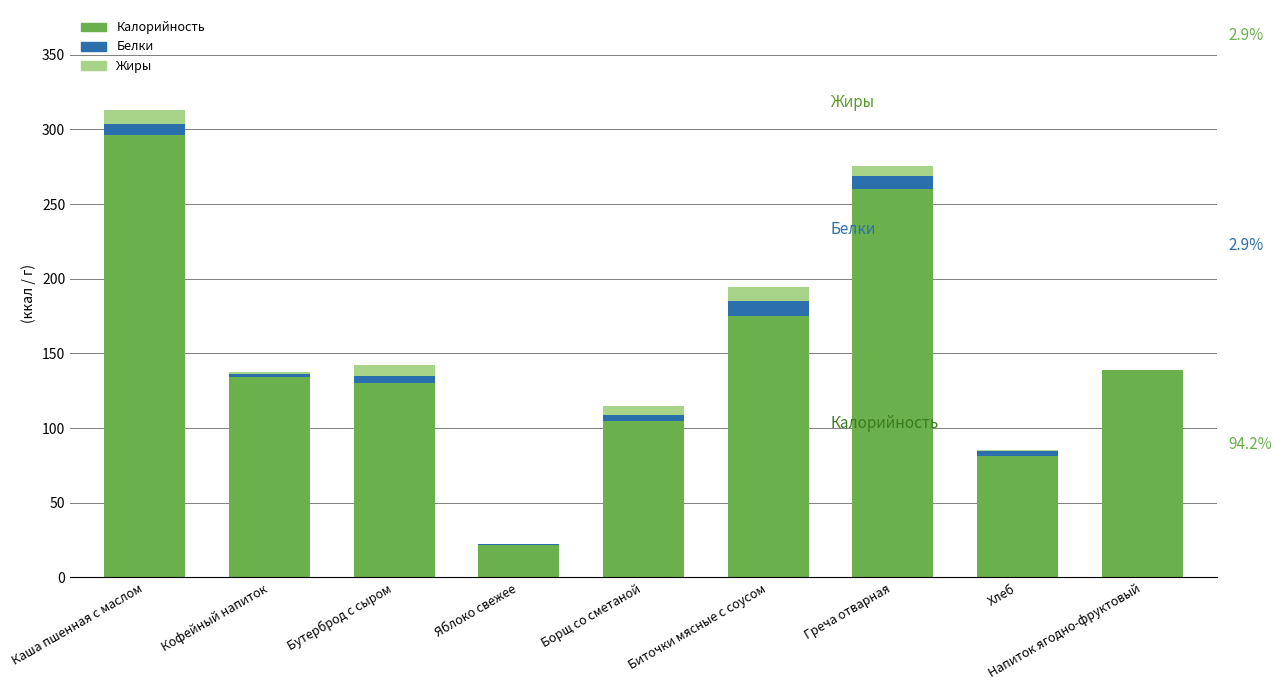

What is the sum of all Калорийность values?

1342.0